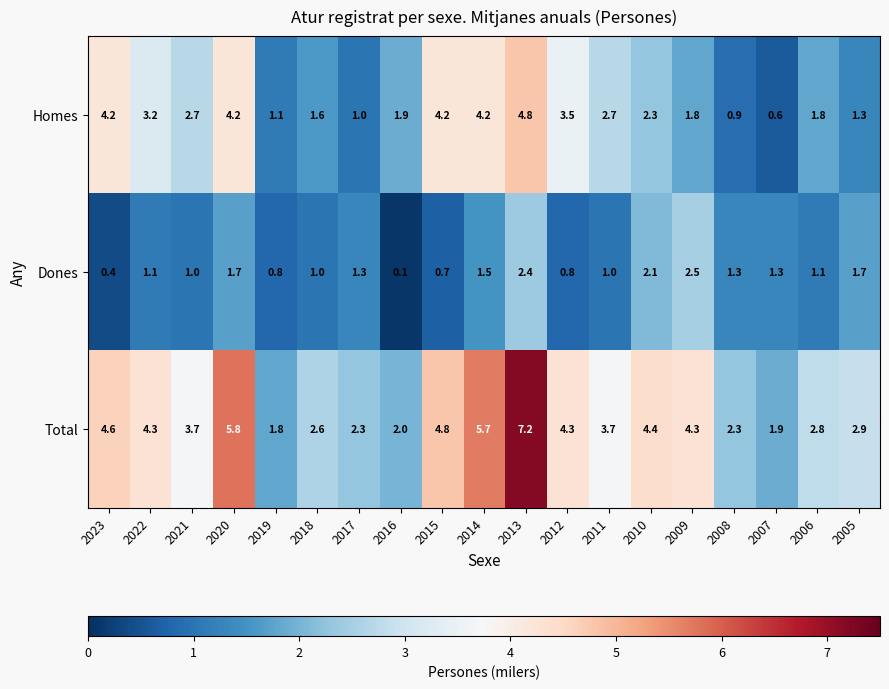

At how many categories does at least one series exceed 1?

19